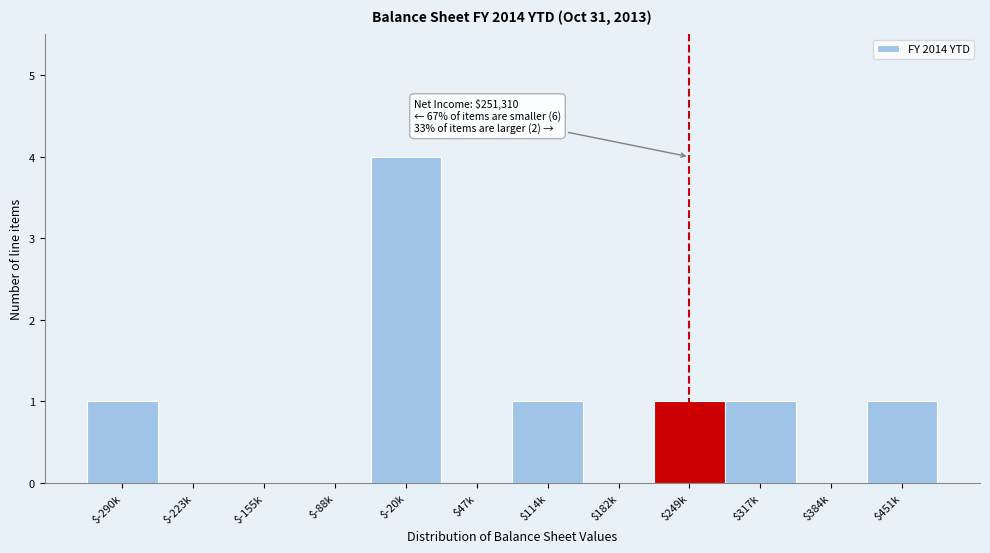

What is the sum of all values?

9